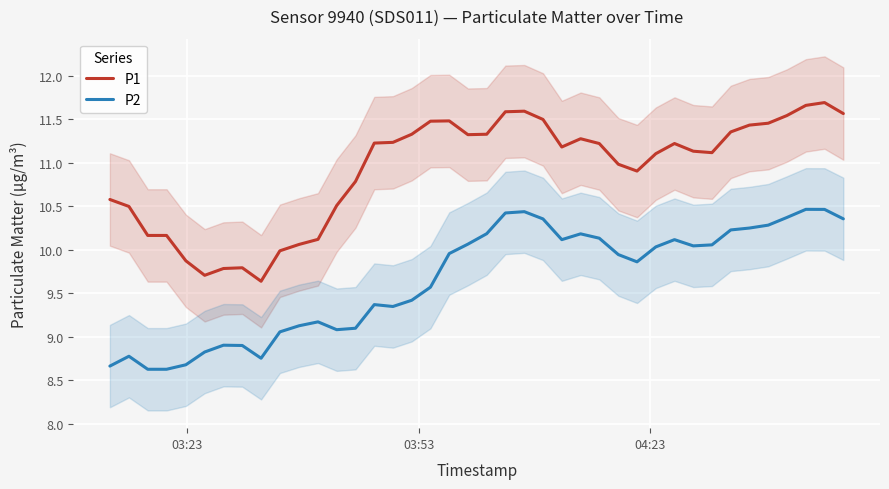

What is the maximum value for P2?

10.5